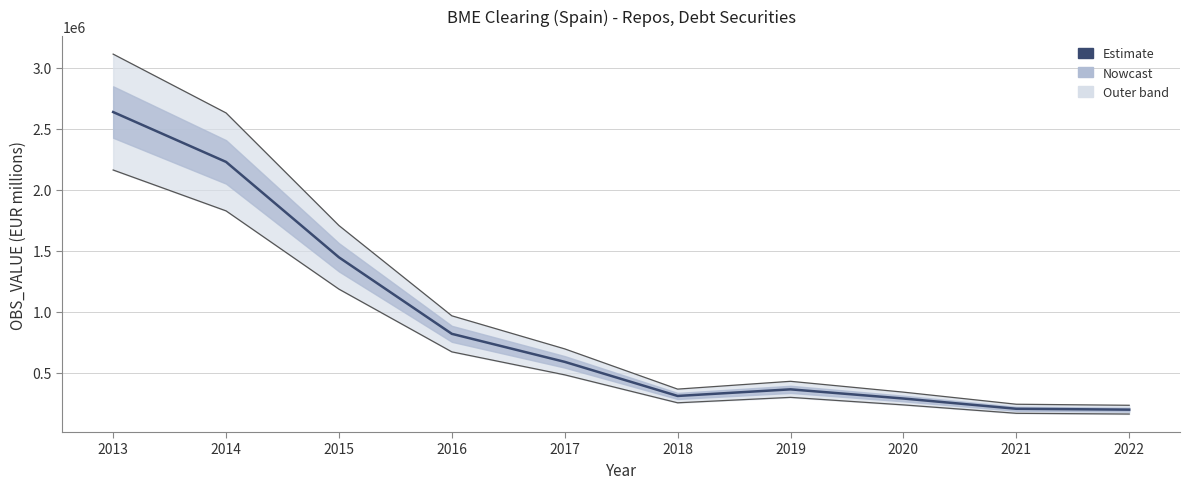

Rank the categories by value from highest to lowest.

2013, 2014, 2015, 2016, 2017, 2019, 2018, 2020, 2021, 2022